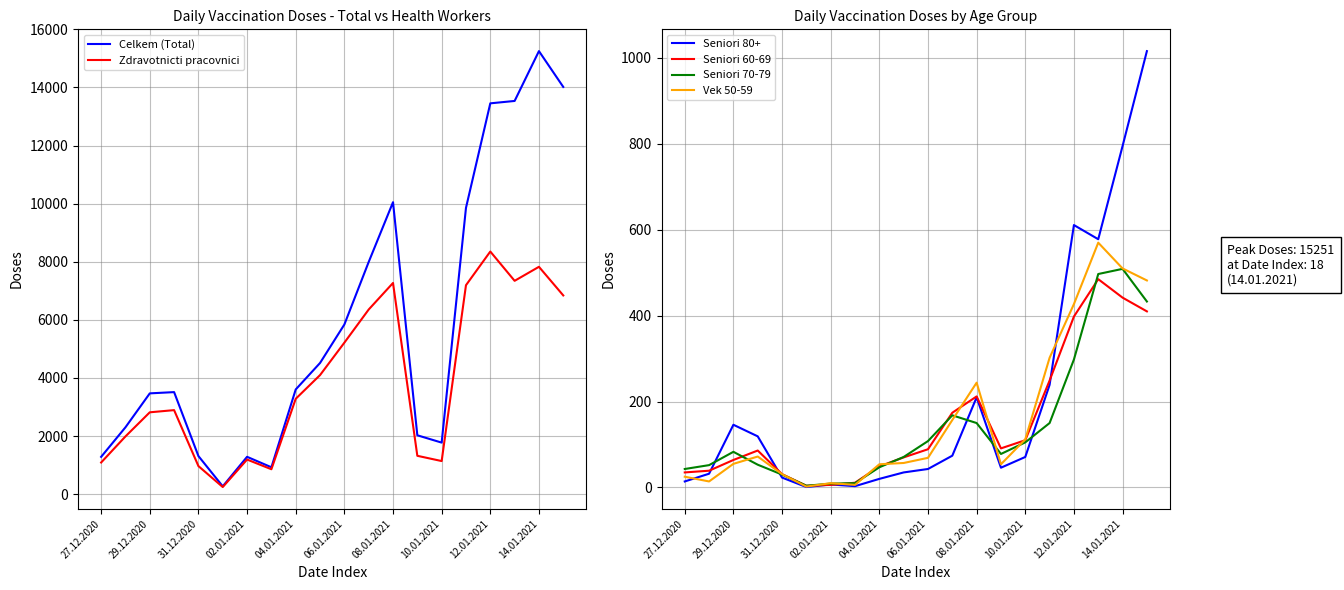

The value of Vek 50-59 at 10.01.2021 is 112. True or false?

True